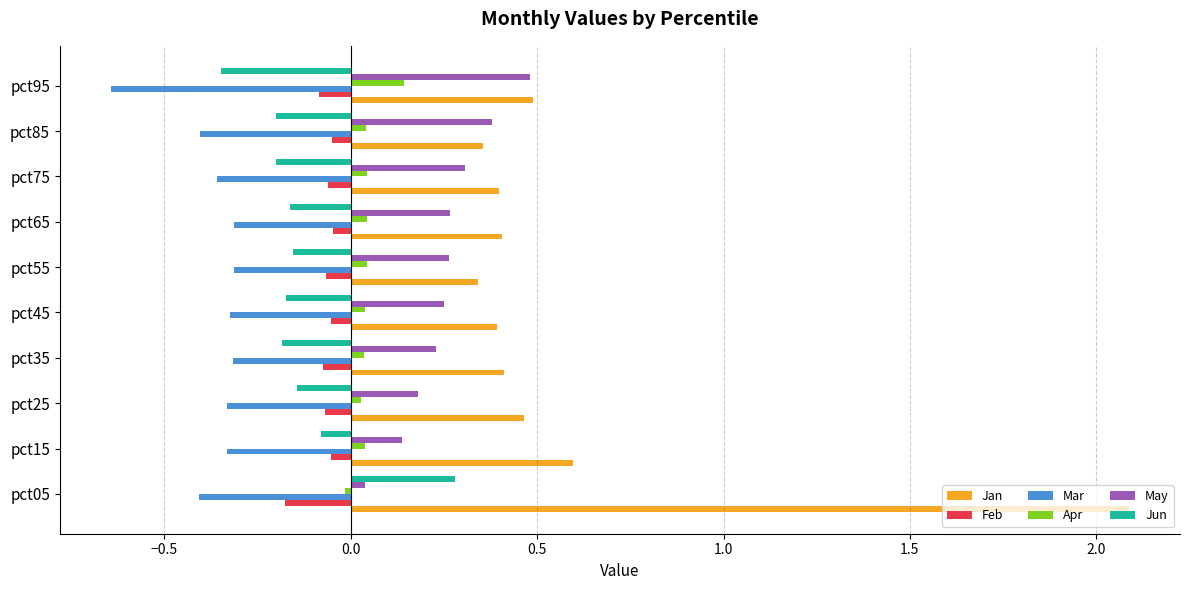

What are all the series names shown in the legend?

Jan, Feb, Mar, Apr, May, Jun